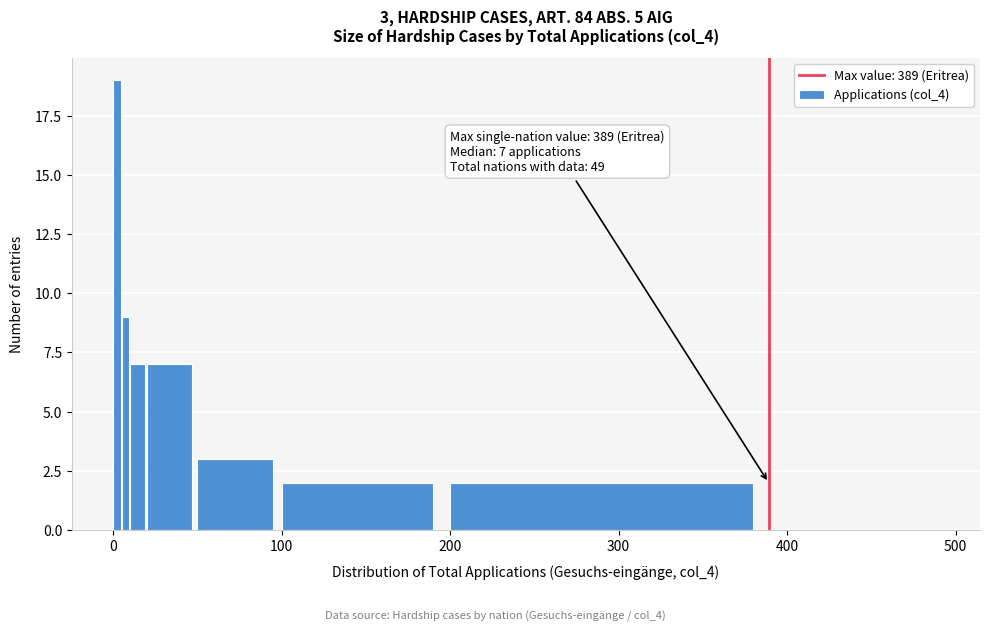

Read against the x-axis, roughly where is the centre of the tallest bar?

0